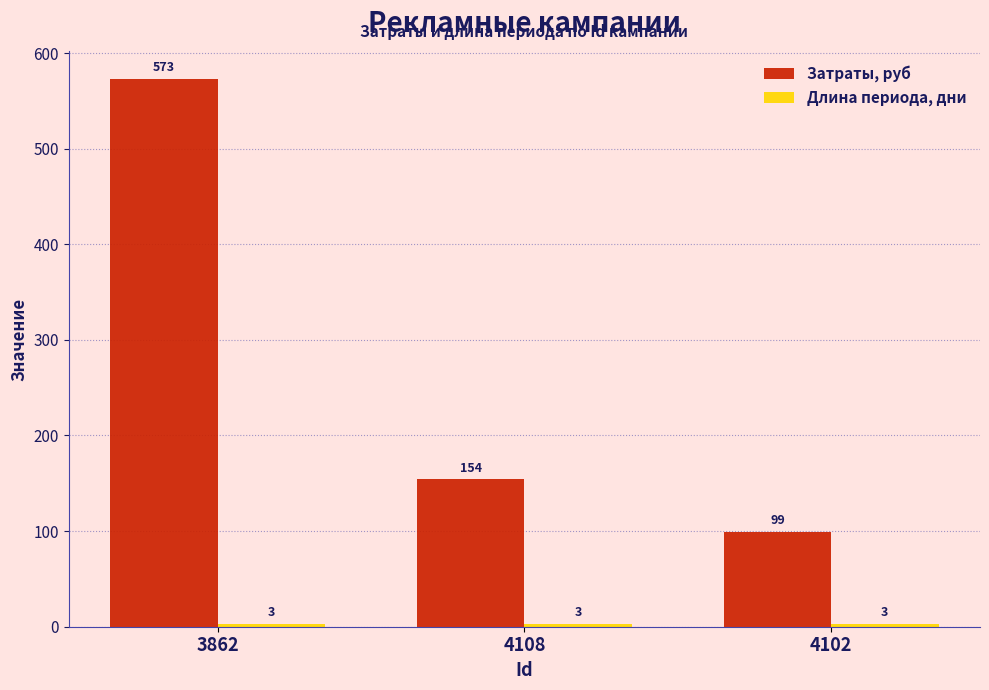

How many bars are there in total?

6